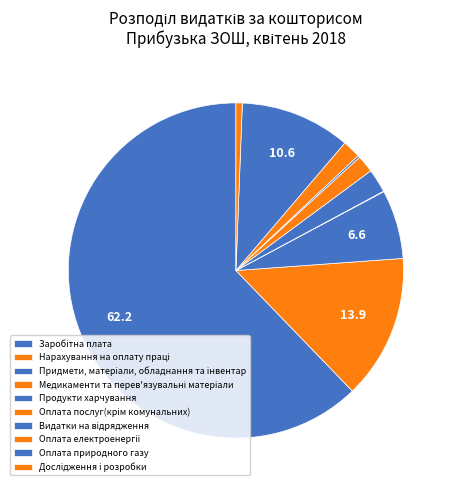

Which slice is the largest?

Заробітна плата